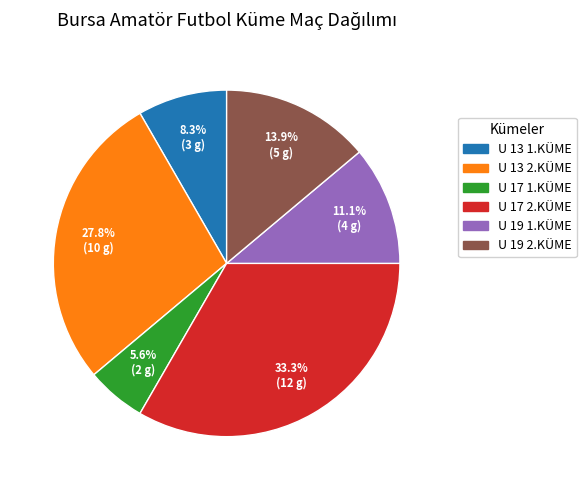

What is the largest slice in the pie chart?

U 17 2.KÜME